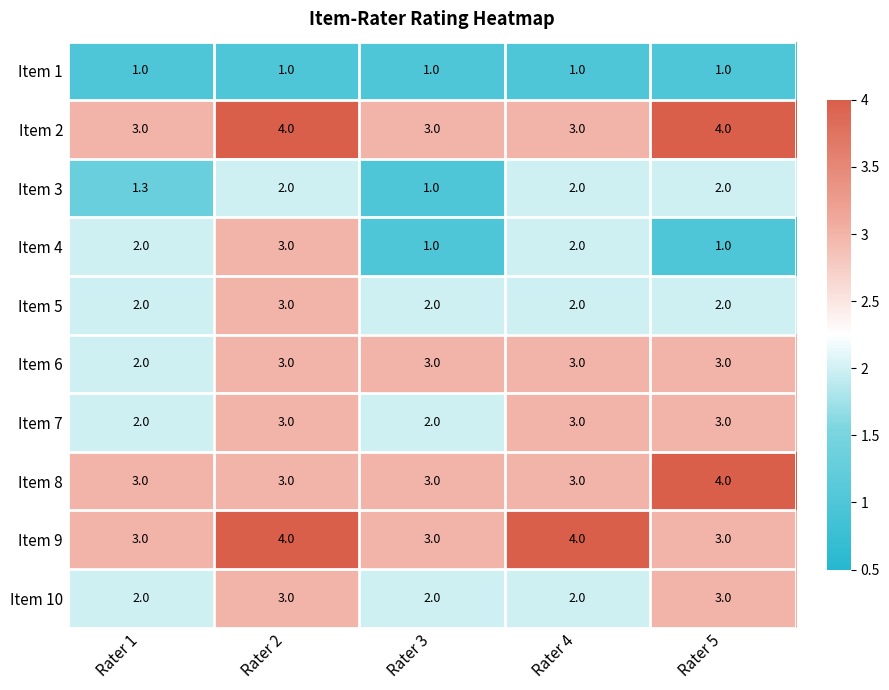

Count the Item 10 values in the range 2 to 3.

5